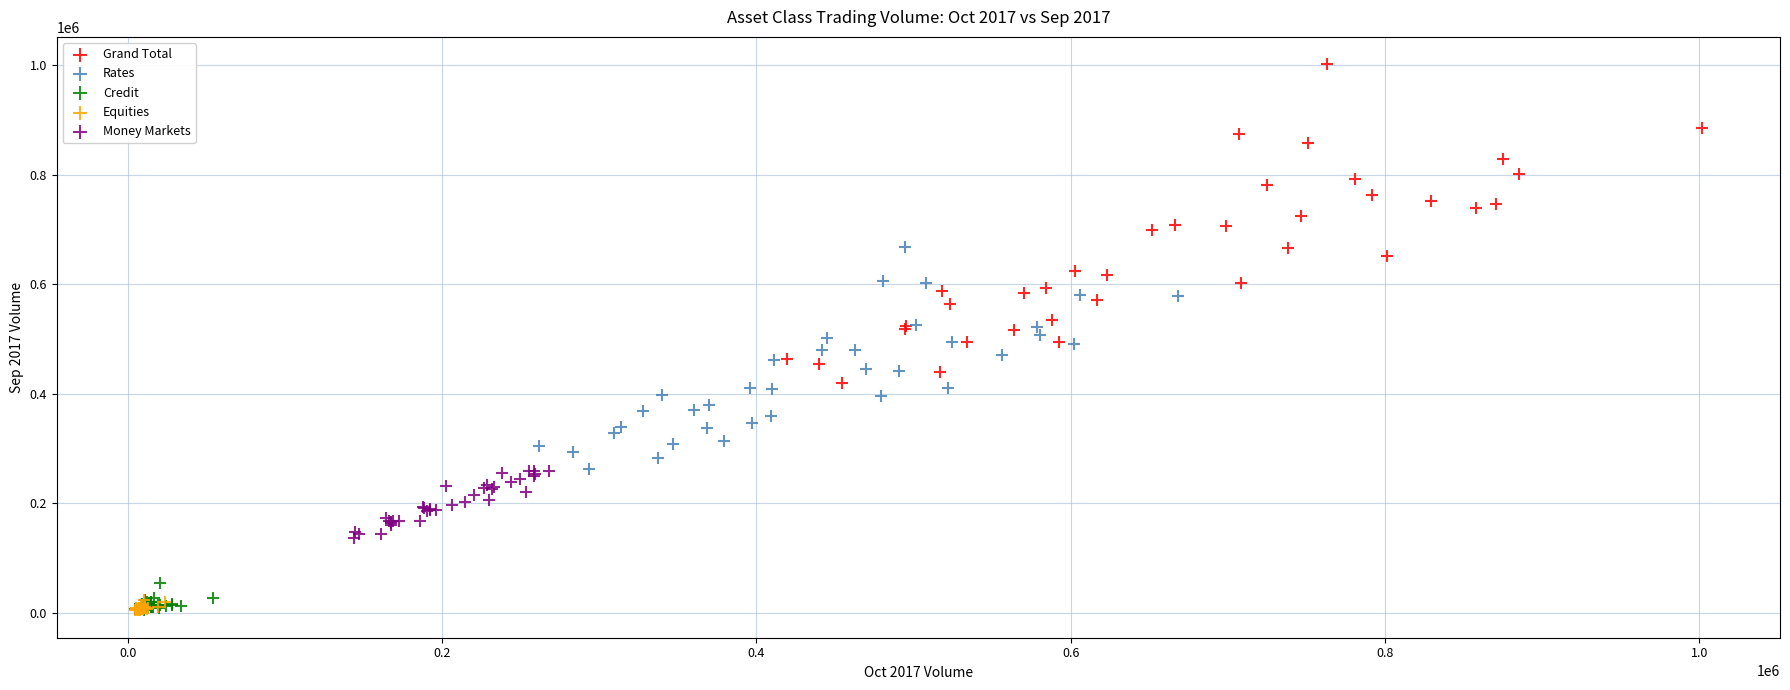

Which series contains the highest Y value?

Grand Total